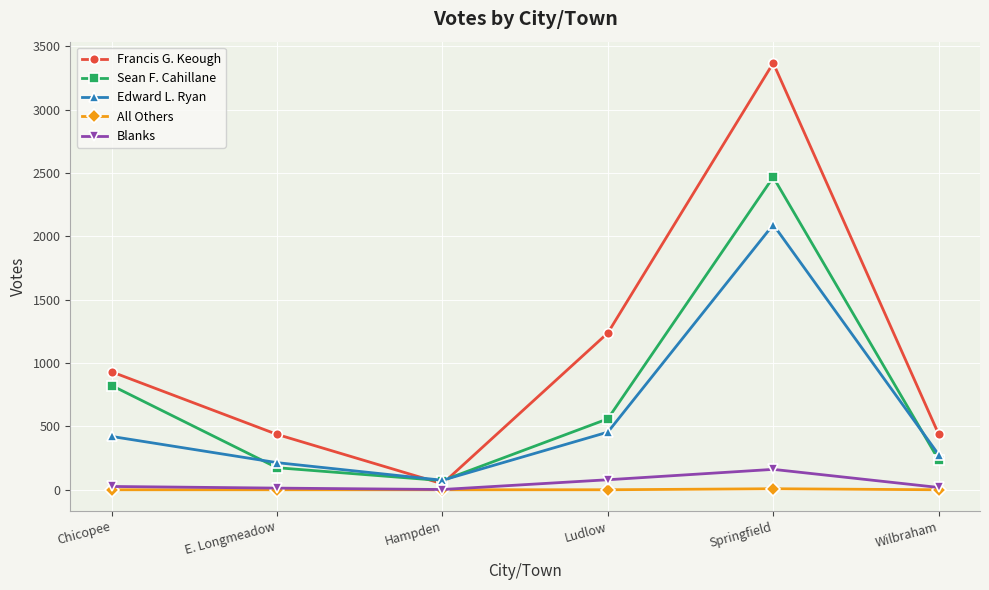

Rank the series by their maximum value, from highest to lowest.

Francis G. Keough, Sean F. Cahillane, Edward L. Ryan, Blanks, All Others